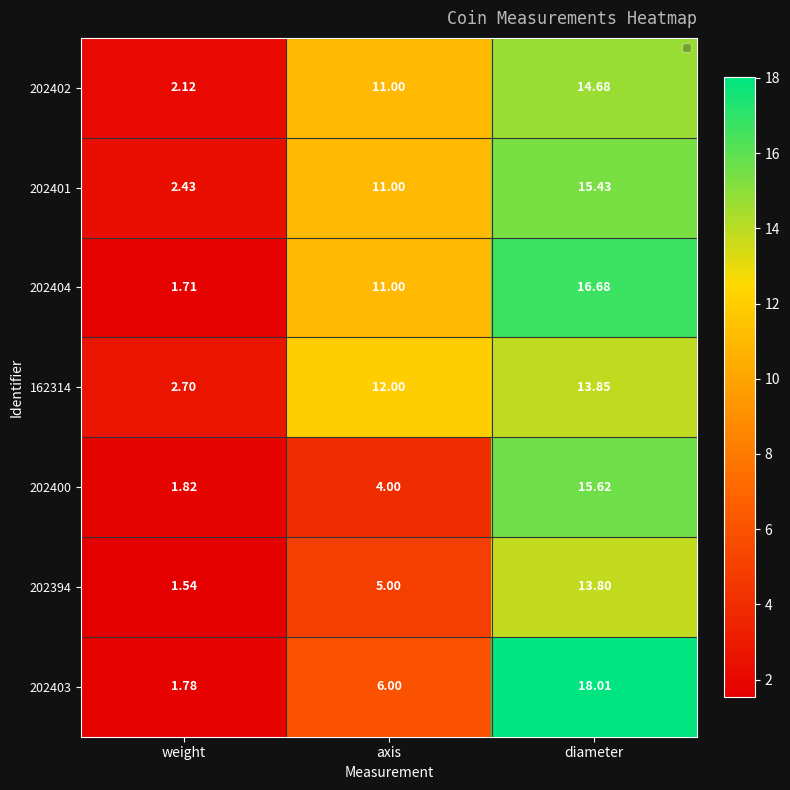

Is the value of 202400 at axis greater than the value of 202401 at diameter?

No